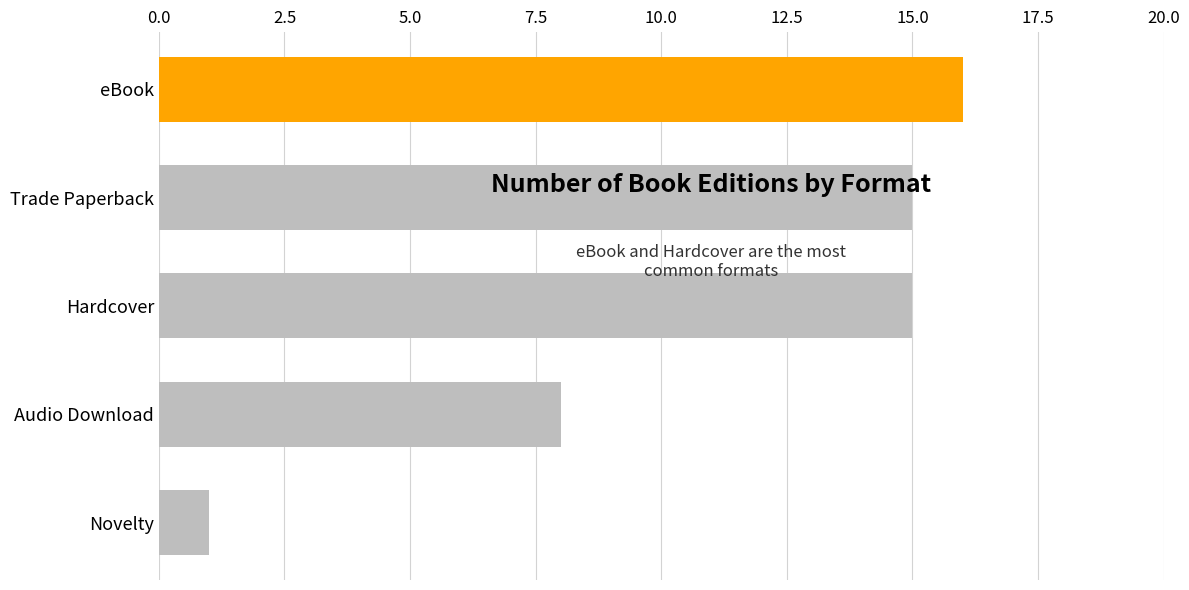

Where is the data nearest to the value 8?

Audio Download